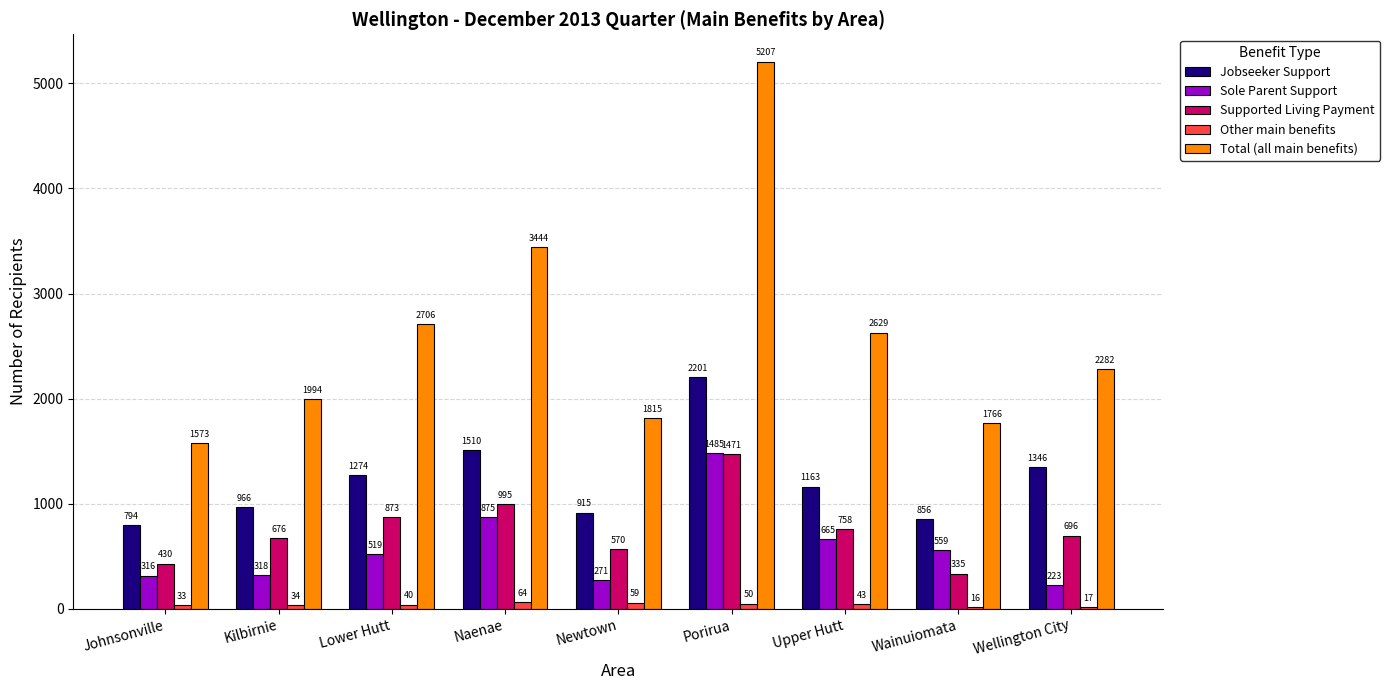

At which category does the chart reach its peak across all series?

Porirua